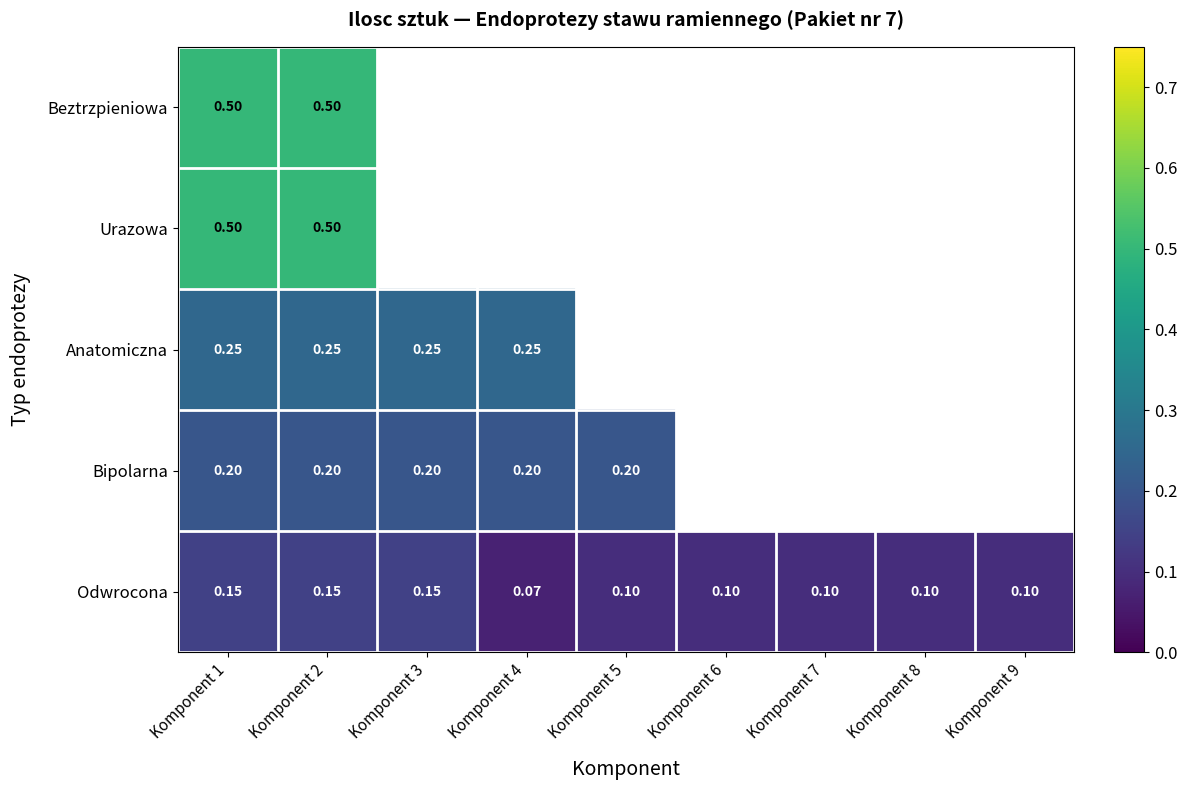

Is the value of Anatomiczna at Komponent 2 greater than the value of Odwrocona at Komponent 3?

Yes